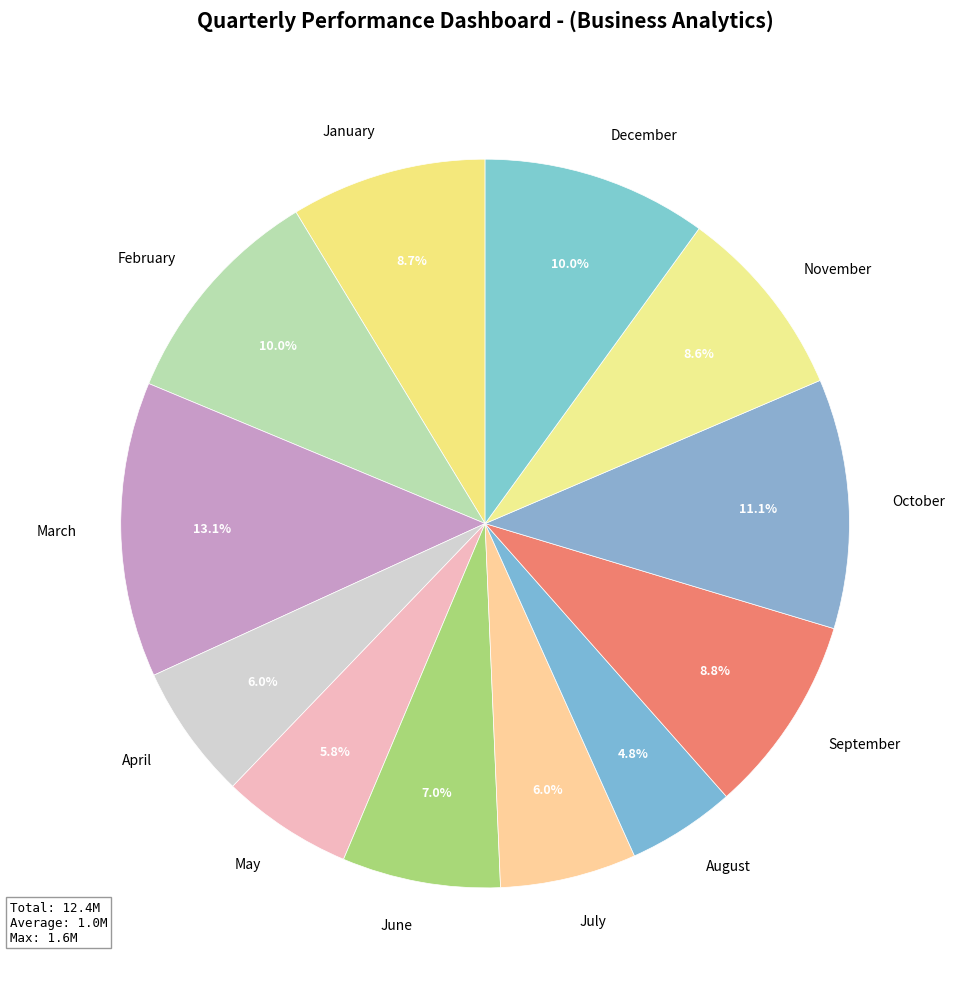

To the nearest percent, what is the average slice percentage?

8%